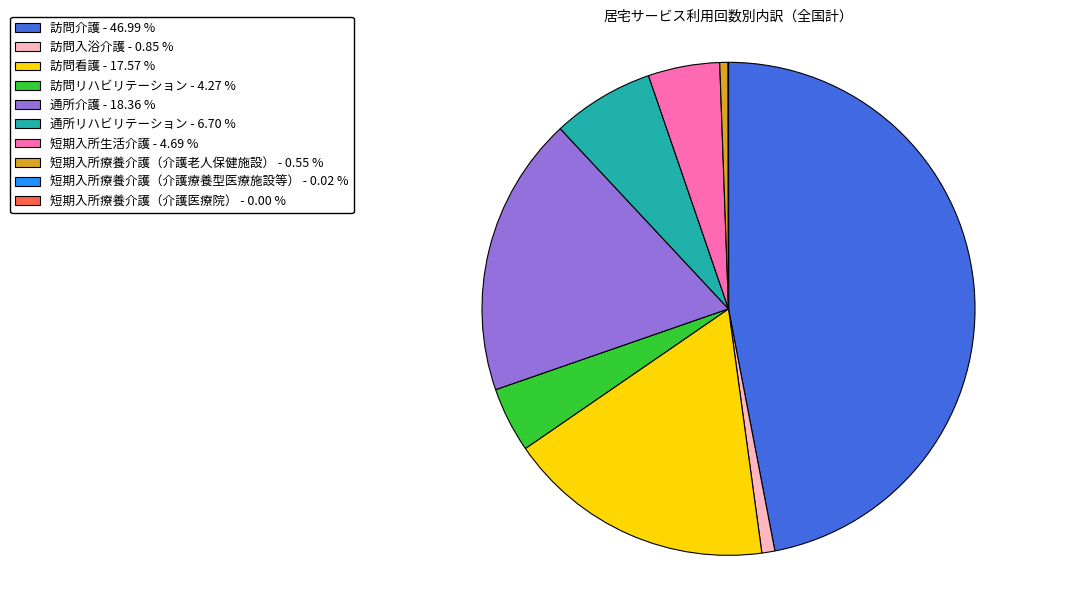

Which slice is the largest?

訪問介護